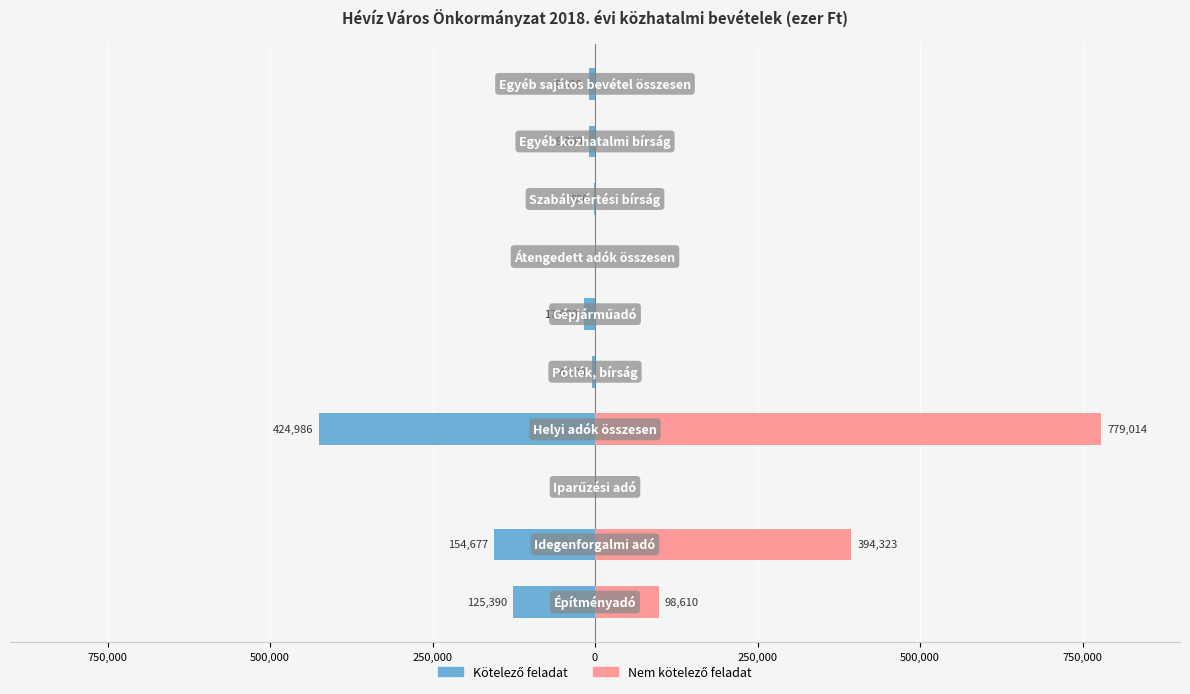

Rank the series by their average value, from lowest to highest.

Kötelező feladat, Nem kötelező feladat